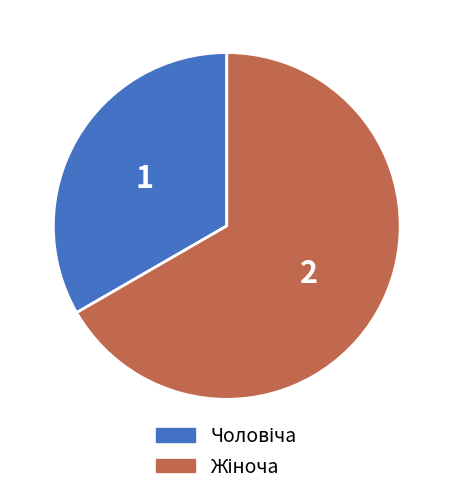

How many segments does this pie chart have?

2